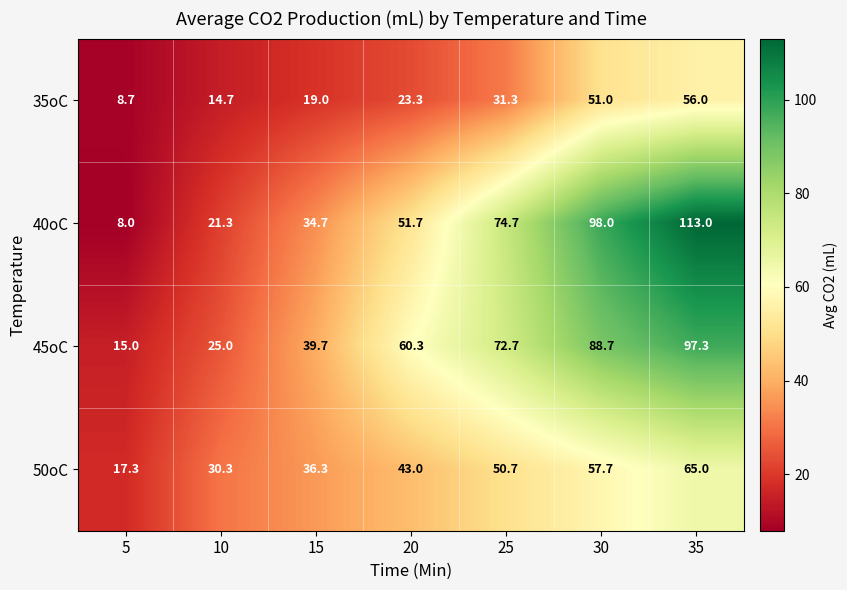

Reading left to right, extract all data points from this chart.

35oC: 8.7	14.7	19.0	23.3	31.3	51.0	56.0
40oC: 8.0	21.3	34.7	51.7	74.7	98.0	113.0
45oC: 15.0	25.0	39.7	60.3	72.7	88.7	97.3
50oC: 17.3	30.3	36.3	43.0	50.7	57.7	65.0